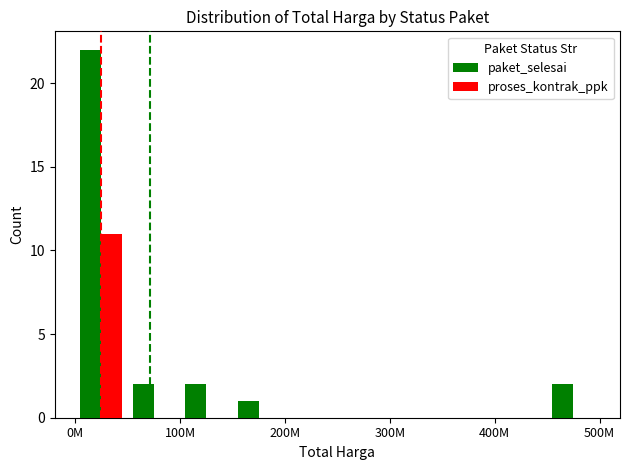

Does the chart contain stacked bars?

No